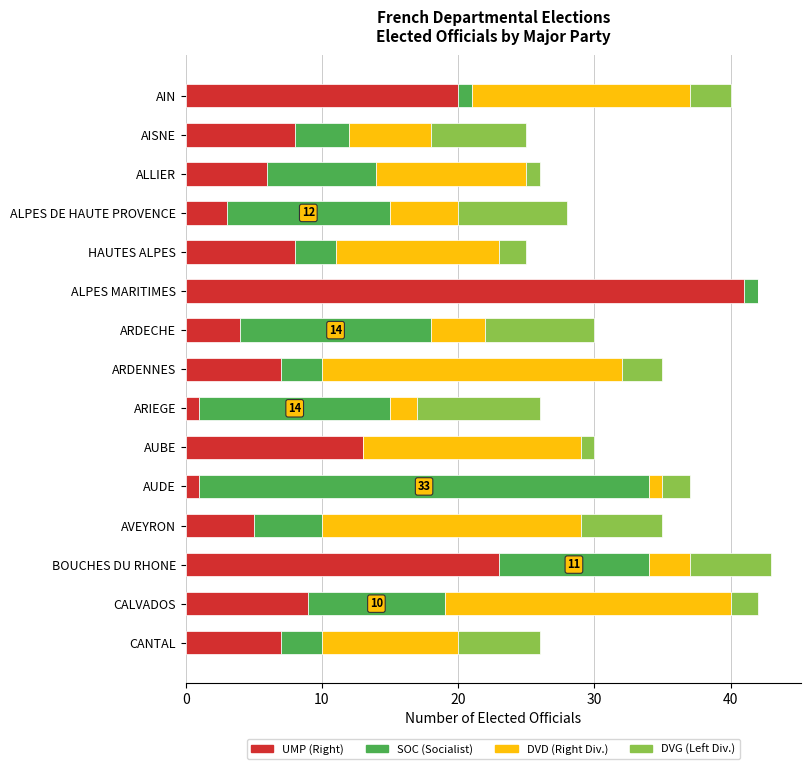

What is the highest value of the UMP (Right) series?

41